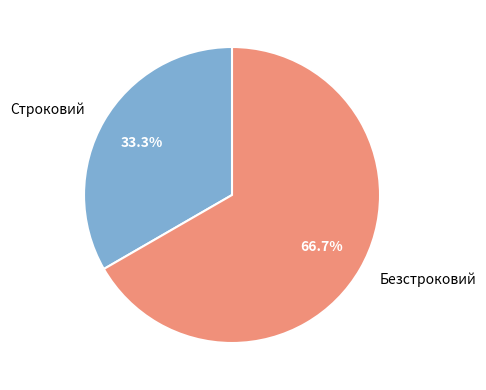

To the nearest percent, what is the difference between the Безстроковий and Строковий slice percentages?

33%